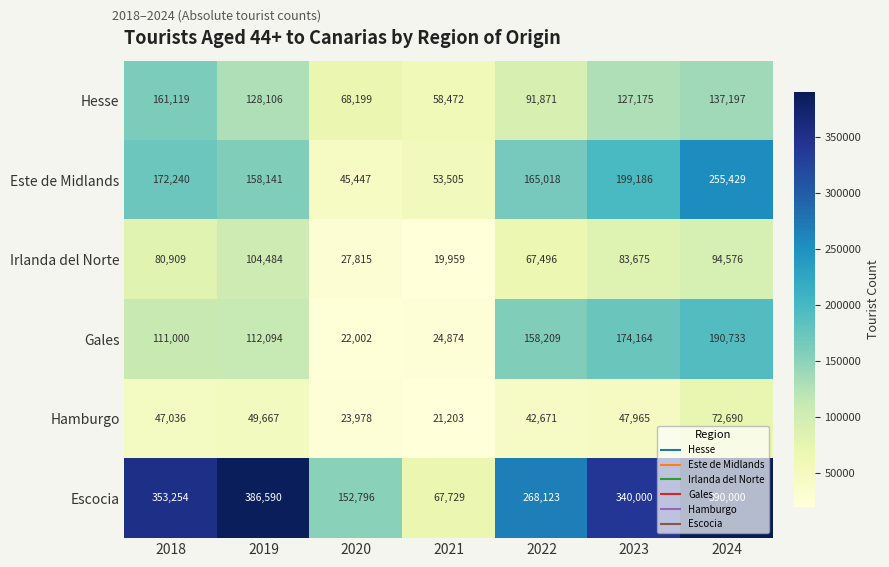

Between 2018 and 2021, which series saw the biggest shift?

Escocia